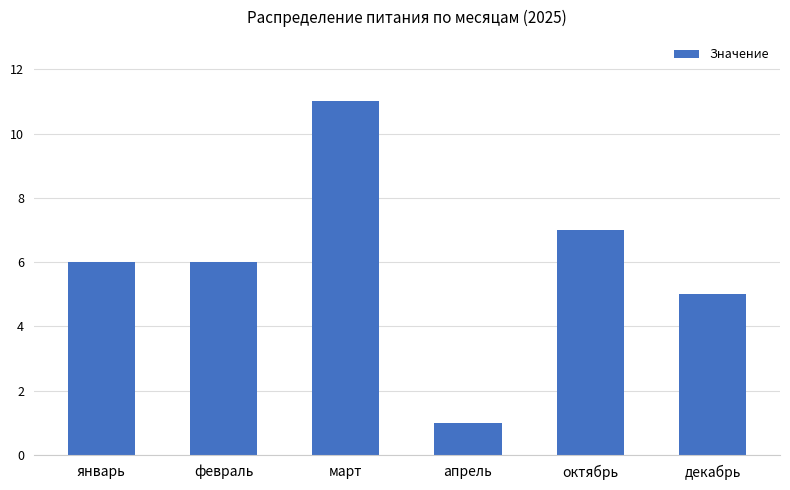

What is the ratio of the value at декабрь to the value at октябрь?

0.7